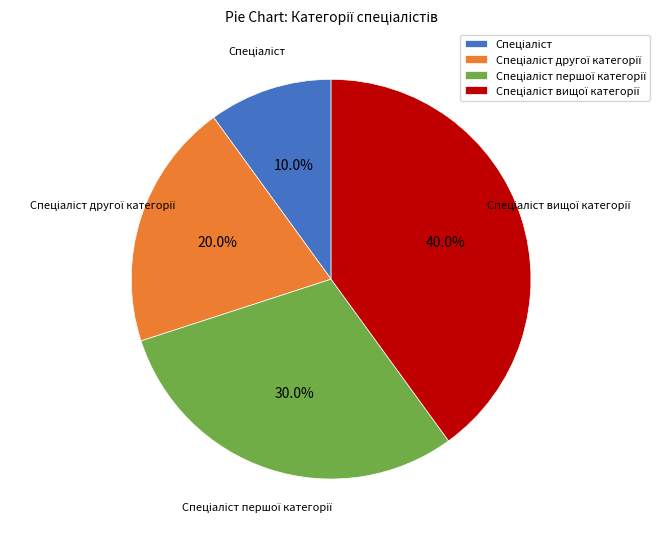

How many slices are in this pie chart?

4